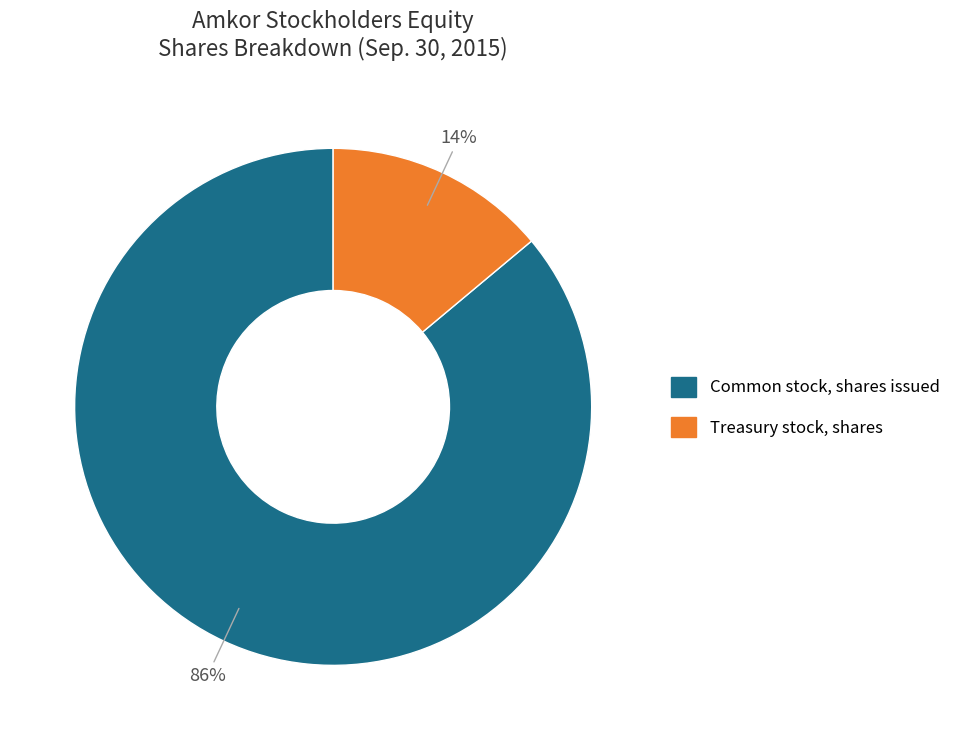

Which category has the smallest portion of the pie?

Treasury stock, shares